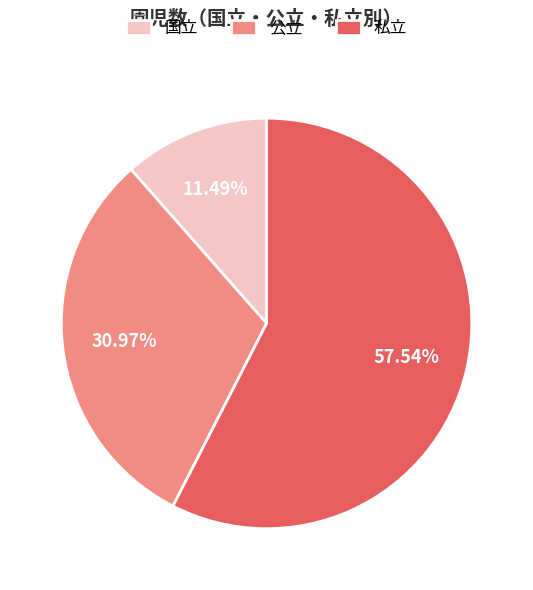

How many slices are in this pie chart?

3